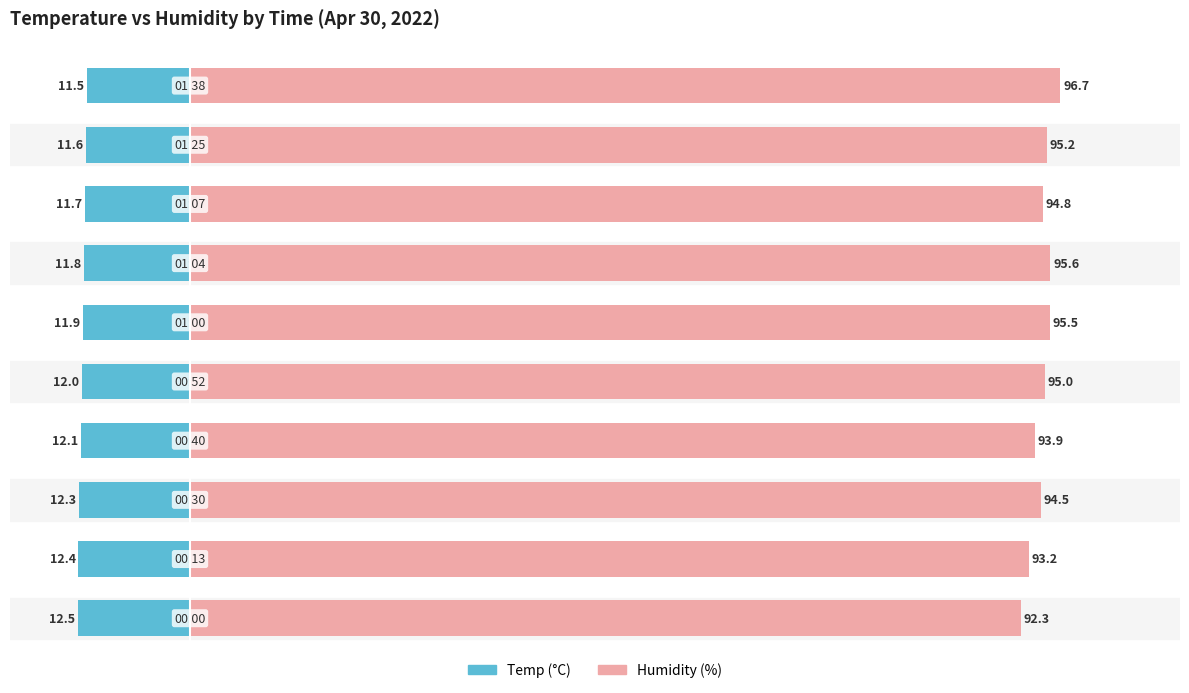

What is the difference between the maximum and minimum values in the Temp series?

1.0